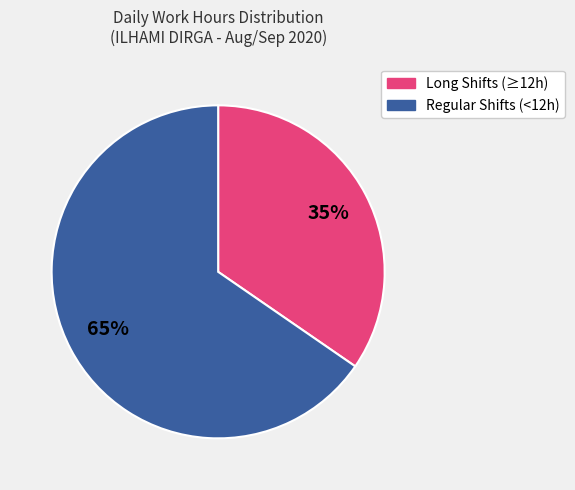

Is there a majority slice in this chart?

Yes